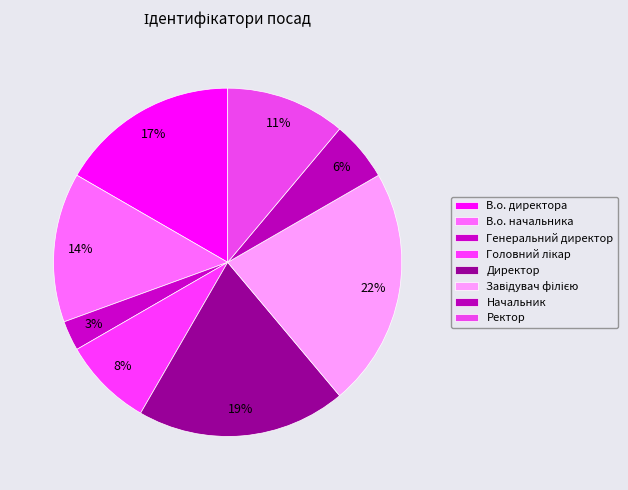

What percentage is the В.о. начальника slice, to the nearest percent?

14%